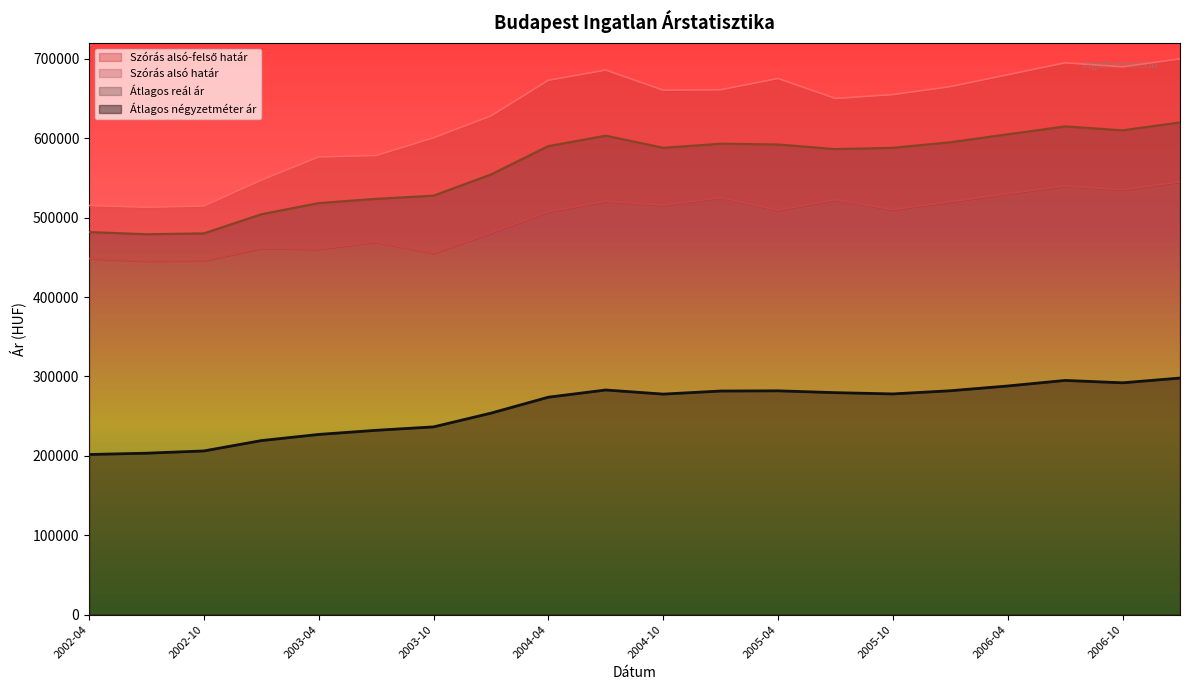

What is the spread (max minus min) of values at 2004-04?

399122